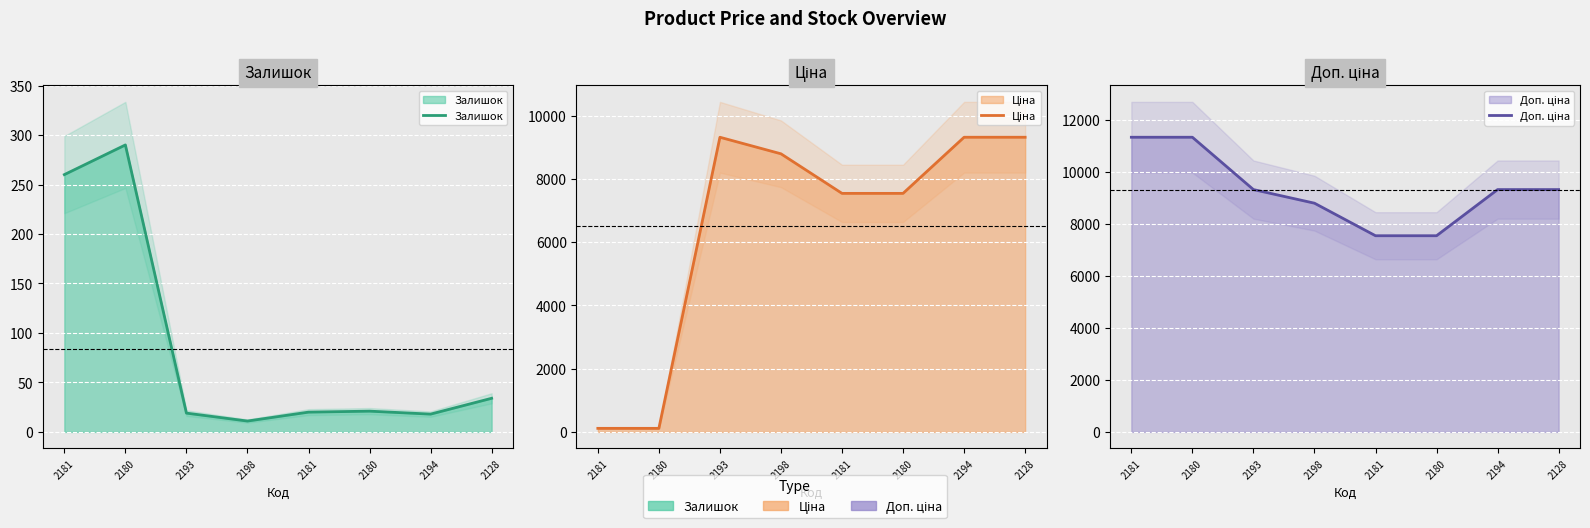

What is the smallest value displayed?

11.0